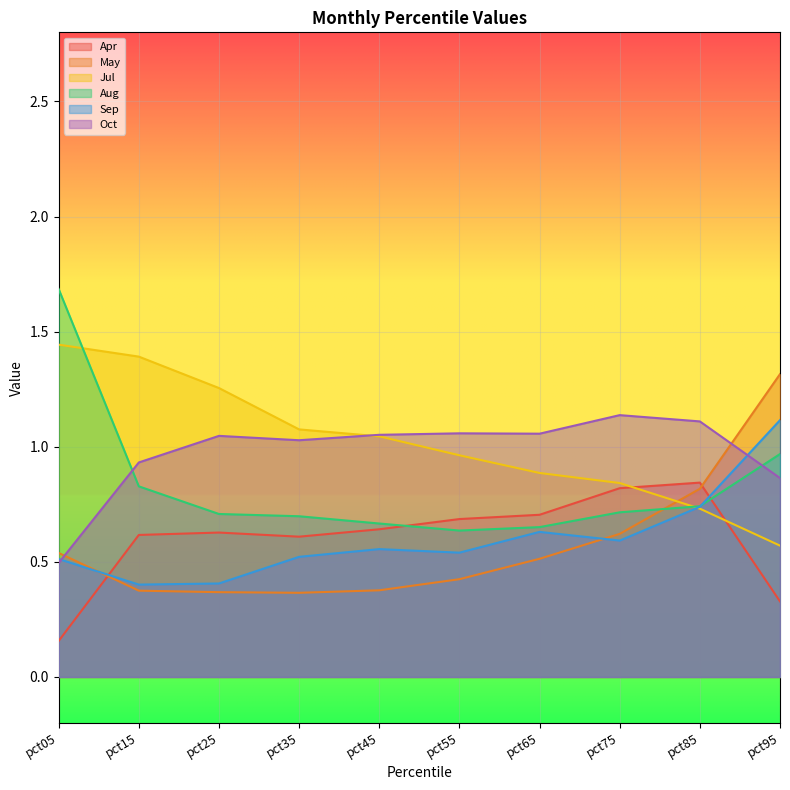

Reading left to right, what are all the values shown in this chart?

Apr: 0.2	0.6	0.6	0.6	0.6	0.7	0.7	0.8	0.8	0.3
May: 0.5	0.4	0.4	0.4	0.4	0.4	0.5	0.6	0.8	1.3
Jul: 1.4	1.4	1.3	1.1	1.0	1.0	0.9	0.8	0.7	0.6
Aug: 1.7	0.8	0.7	0.7	0.7	0.6	0.7	0.7	0.7	1.0
Sep: 0.5	0.4	0.4	0.5	0.6	0.5	0.6	0.6	0.7	1.1
Oct: 0.5	0.9	1.0	1.0	1.1	1.1	1.1	1.1	1.1	0.9